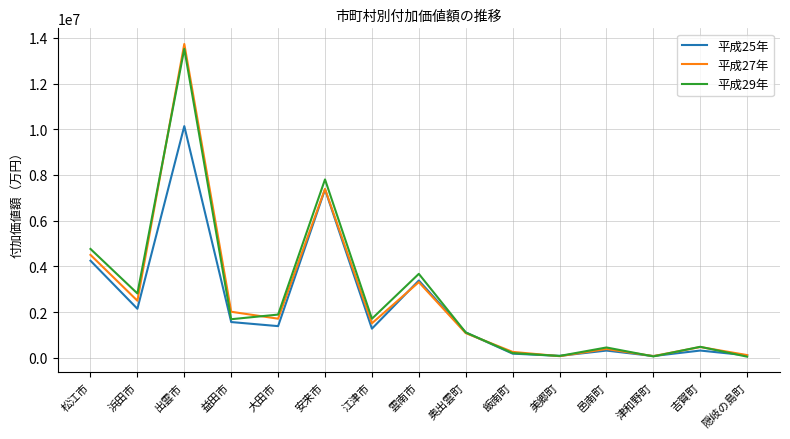

In 平成27年, how many points are lower than both neighbors (excluding endpoints)?

5